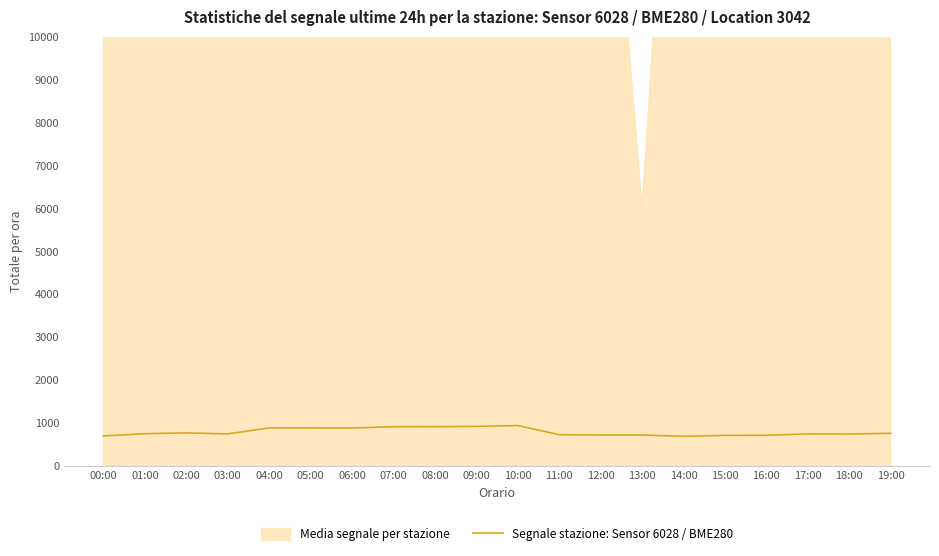

The value at 11:00 is 1177.8. True or false?

False